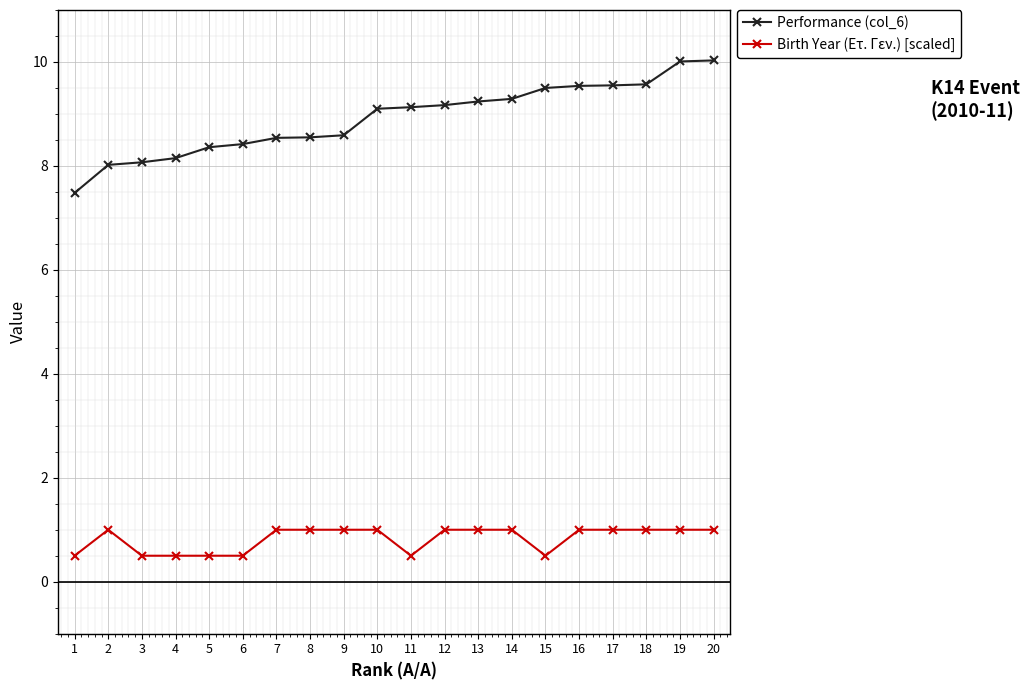

At which label does Performance (col_6) reach its minimum?

1